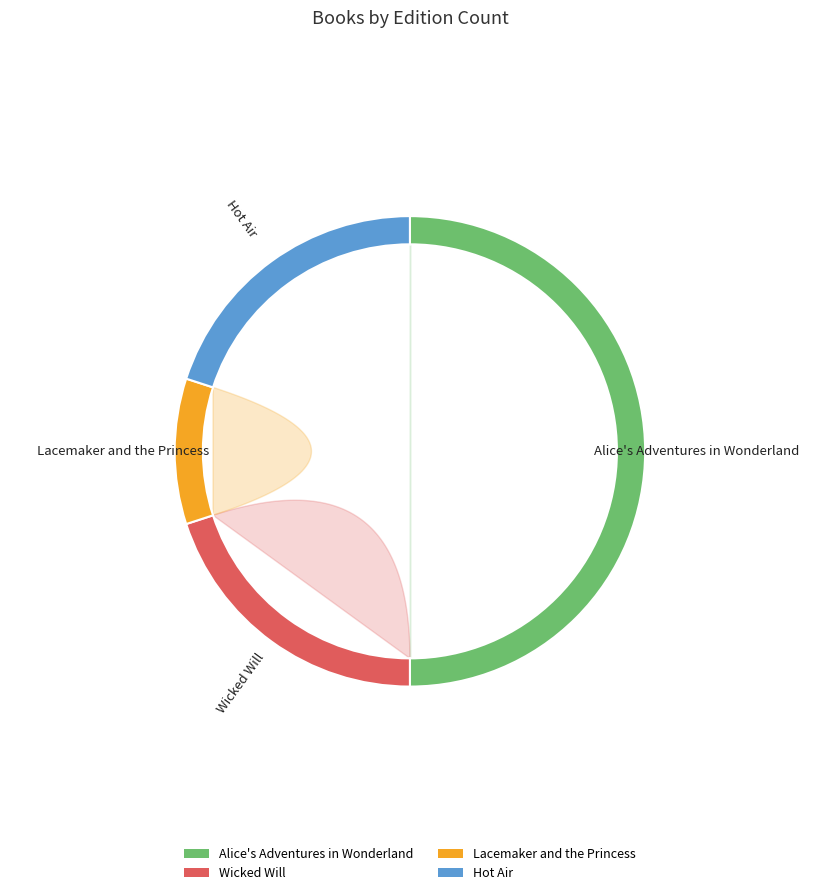

What is the change in value from Wicked Will to Lacemaker and the Princess?

-1